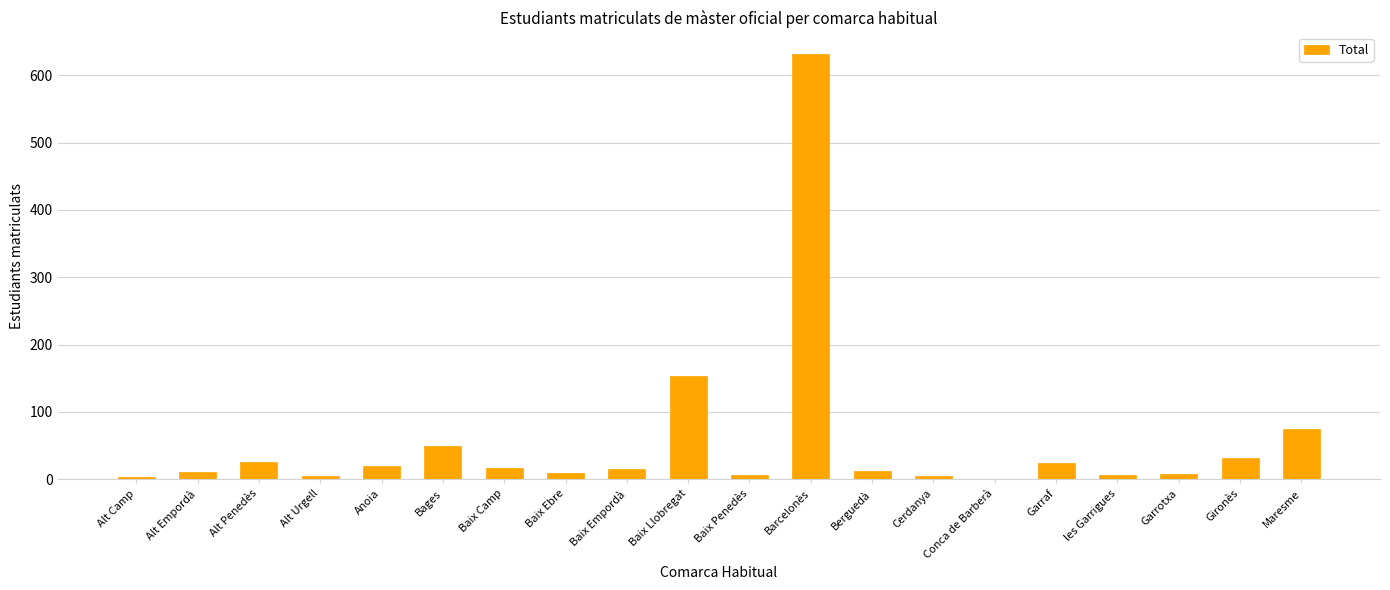

Are the bars horizontal?

No